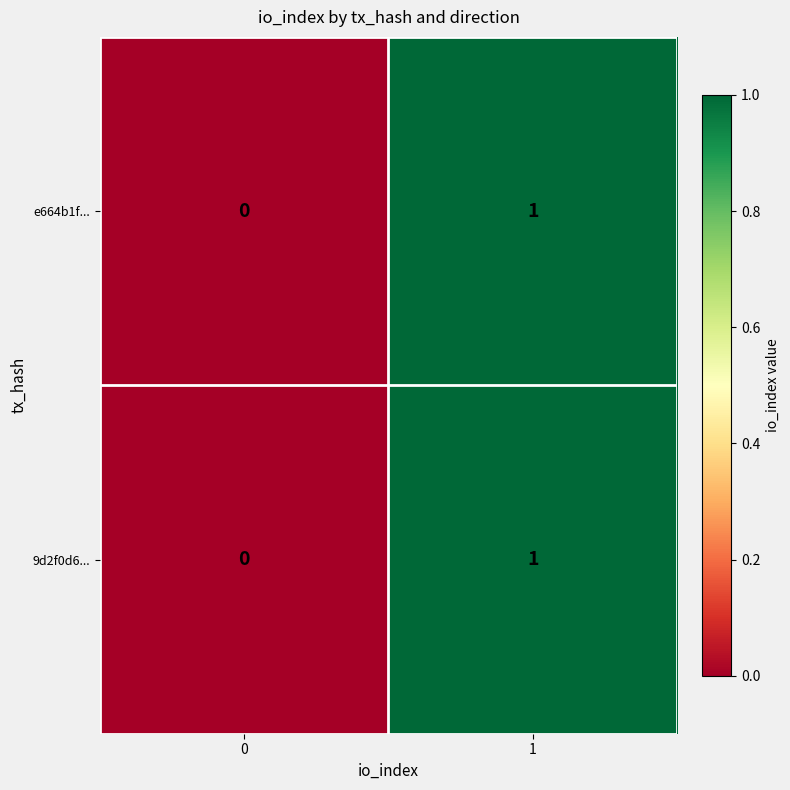

True or false: e664b1f... has a value of 0 at 1.

False